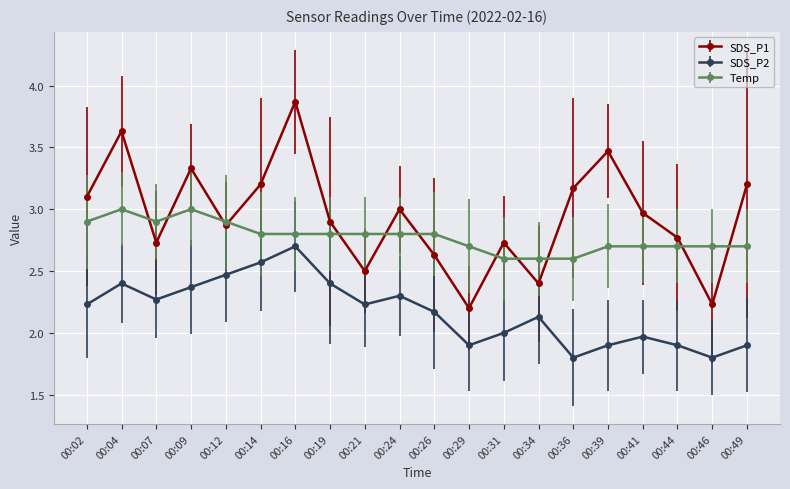

At which label does SDS_P1 reach its minimum?

00:29